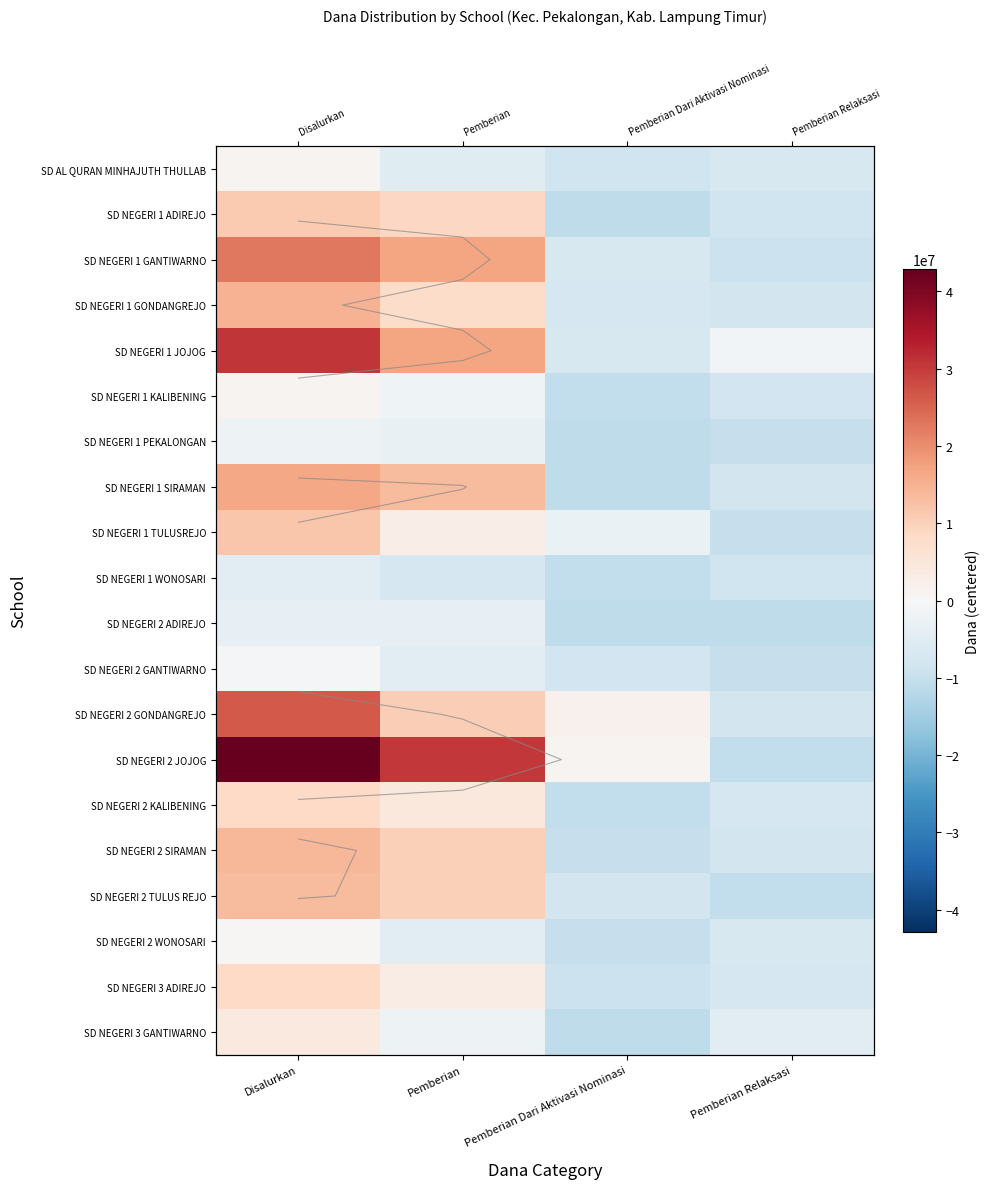

List the labels in order of SD NEGERI 1 SIRAMAN value, largest first.

Disalurkan, Pemberian, Pemberian Relaksasi, Pemberian Dari Aktivasi Nominasi